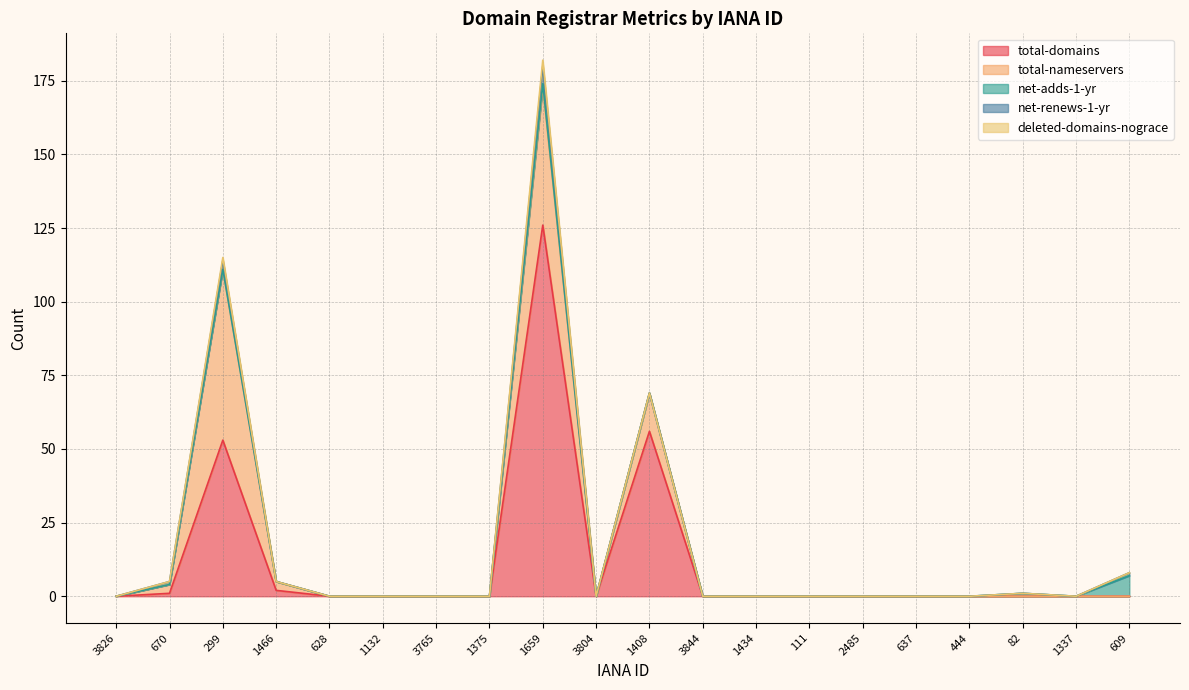

True or false: net-renews-1-yr has more than 1 points higher than both neighbors.

True